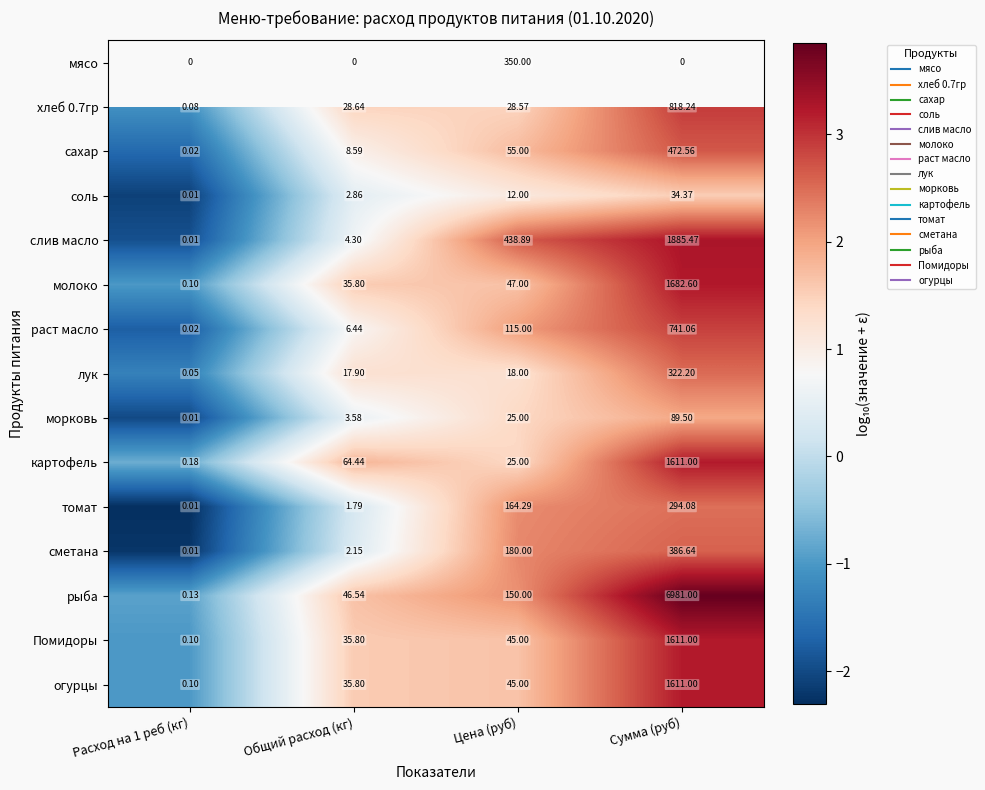

What is the highest value of the лук series?

2.5